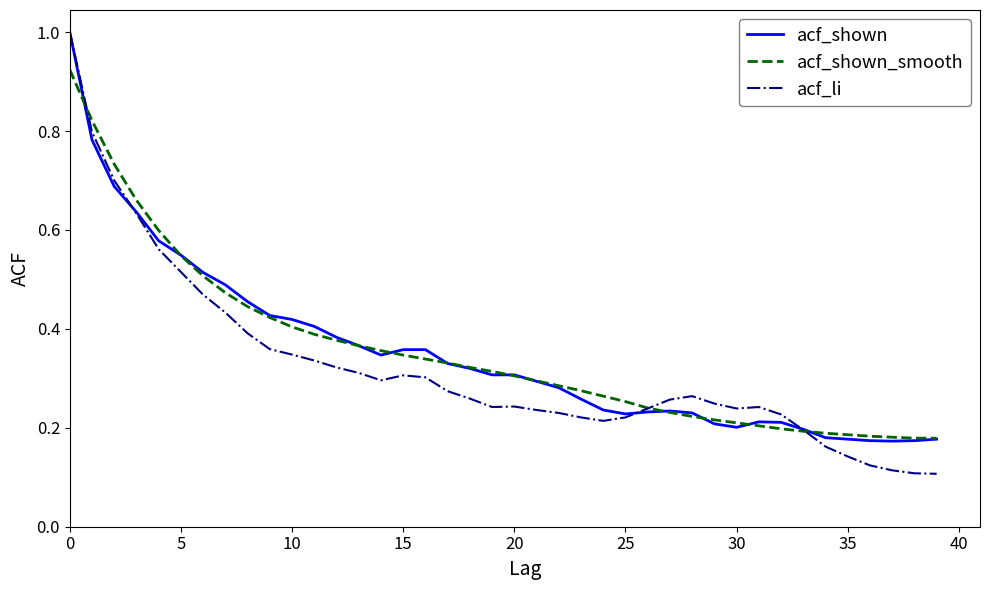

Which series has the widest spread of values?

acf_li